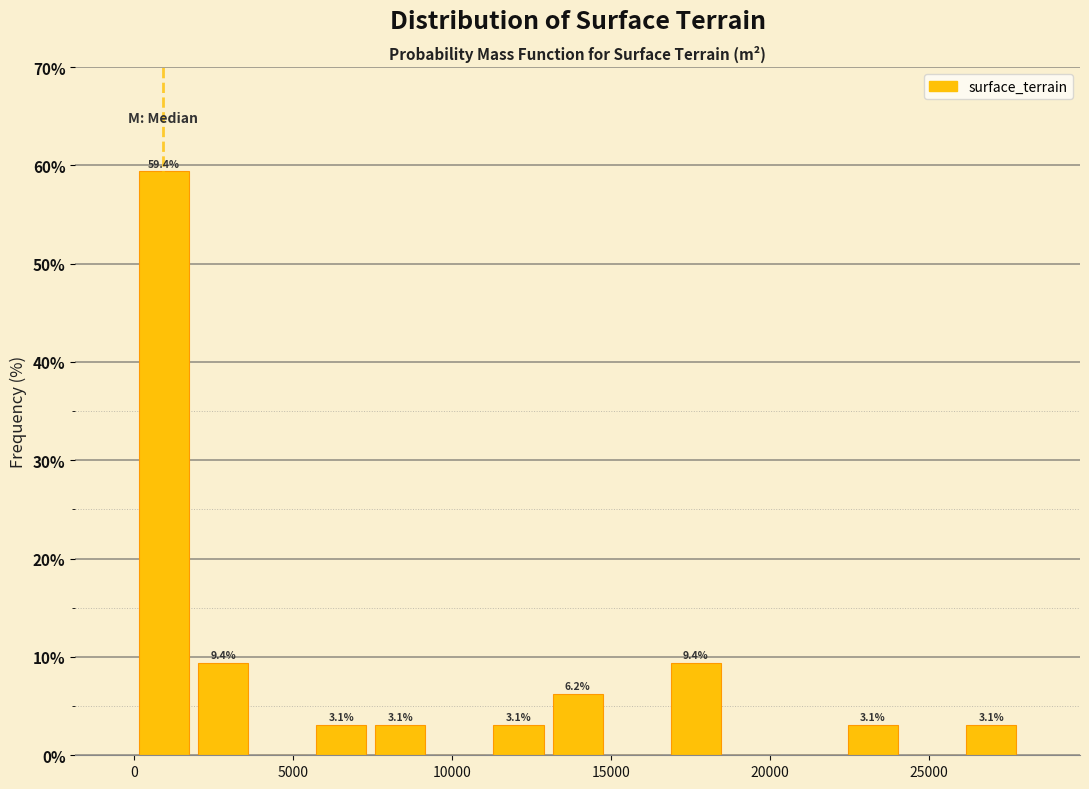

Read against the x-axis, roughly where is the centre of the tallest bar?

1000